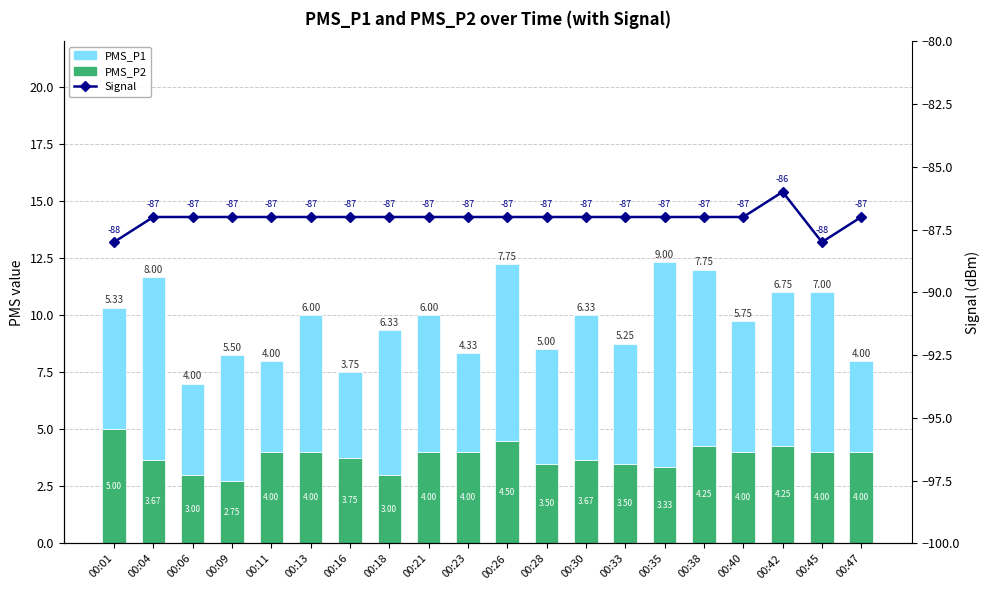

Where does the PMS_P2 series first go above 4?

00:01